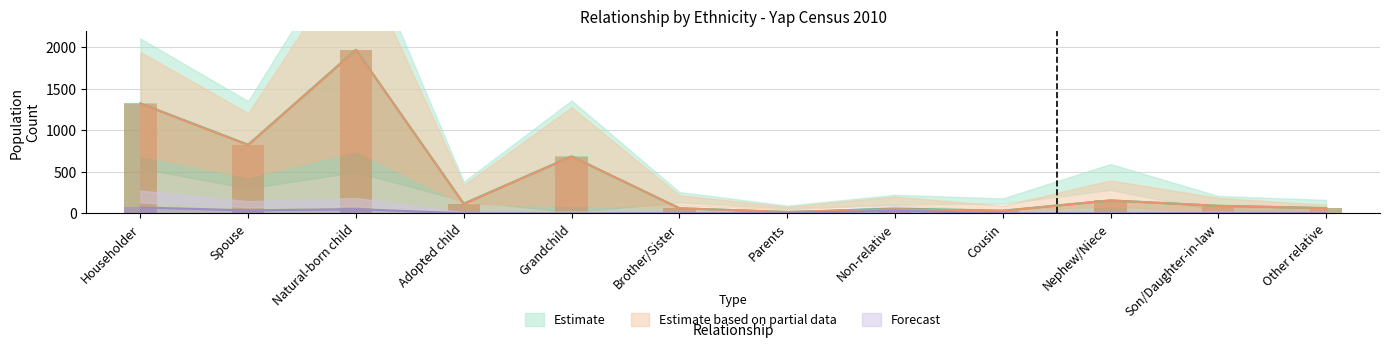

What is the spread (max minus min) of values at Other relative?

61